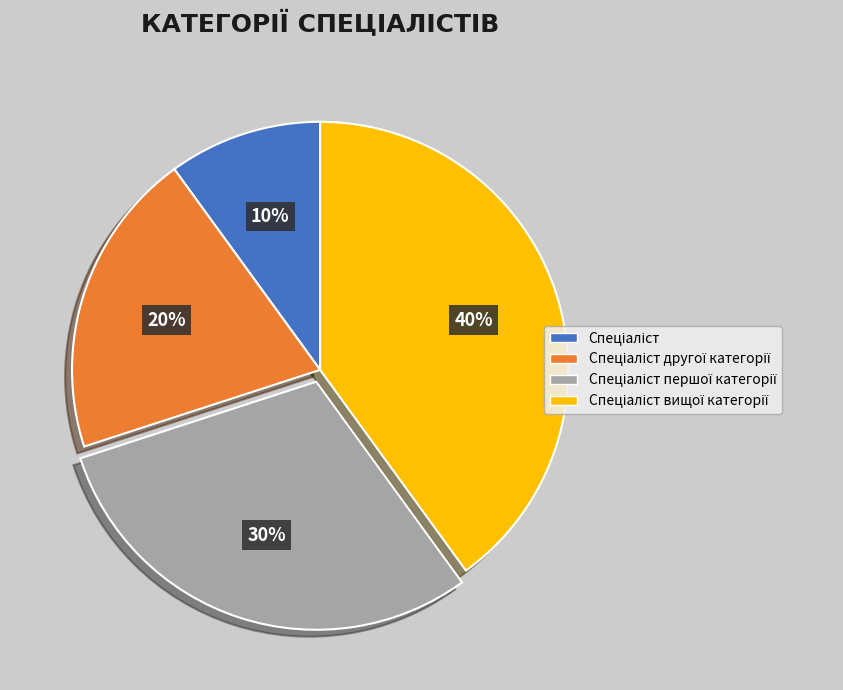

Does any single category account for the majority?

No